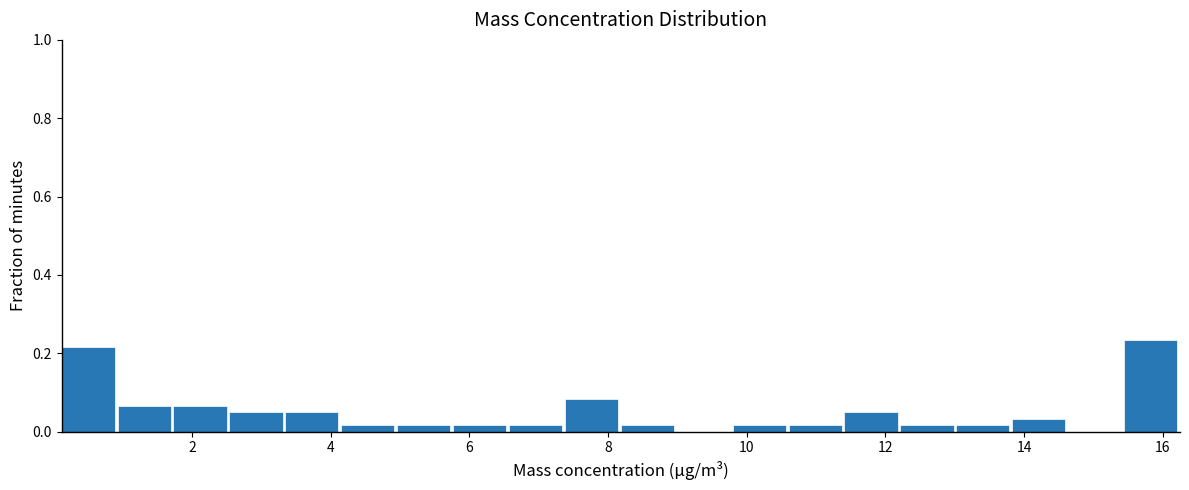

Reading left to right, transcribe this chart: for each bar, give the range it covers on the x-axis and its height. Neither the bar edges nor the heights are printed on the chart, so give them approximately, as read against the axes.

0.2 to 1.0: 0.22
1.0 to 1.8: 0.06
1.8 to 2.6: 0.06
2.6 to 3.4: 0.06
3.4 to 4.2: 0.06
4.2 to 5.0: under 0.02
5.0 to 5.8: under 0.02
5.8 to 6.6: under 0.02
6.6 to 7.4: under 0.02
7.4 to 8.2: 0.08
8.2 to 9.0: under 0.02
9.0 to 9.8: 0
9.8 to 10.6: under 0.02
10.6 to 11.4: under 0.02
11.4 to 12.2: 0.06
12.2 to 13.0: under 0.02
13.0 to 13.8: under 0.02
13.8 to 14.6: 0.04
14.6 to 15.4: 0
15.4 to 16.2: 0.24